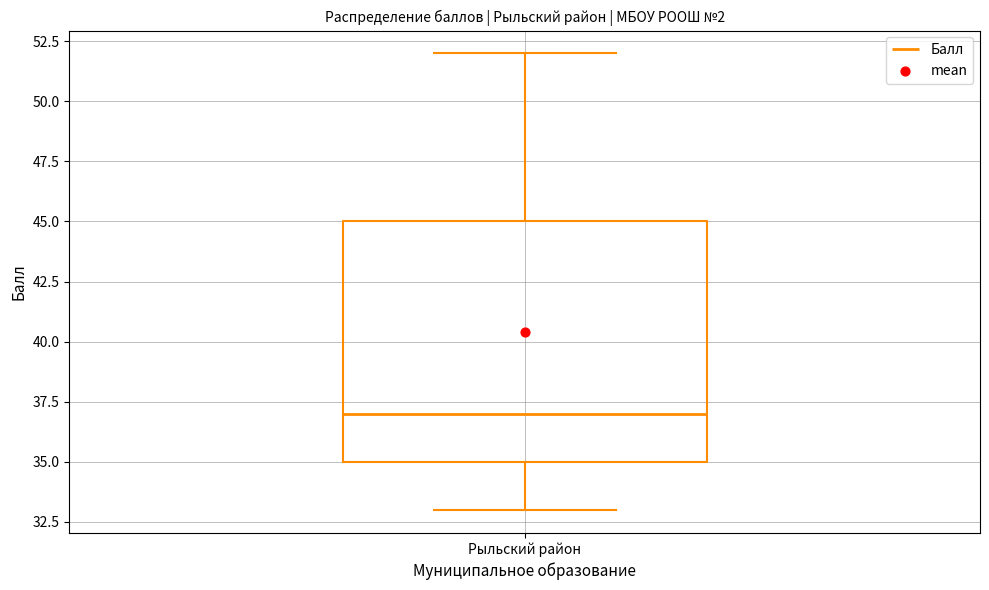

Read this box plot against the y-axis: the position of the median line, the range covered by the box, and the ends of both whiskers. The values are not printed on the chart, so give them approximately, as read against the axis.

median 37, box 35 to 45, whiskers 33 to 52